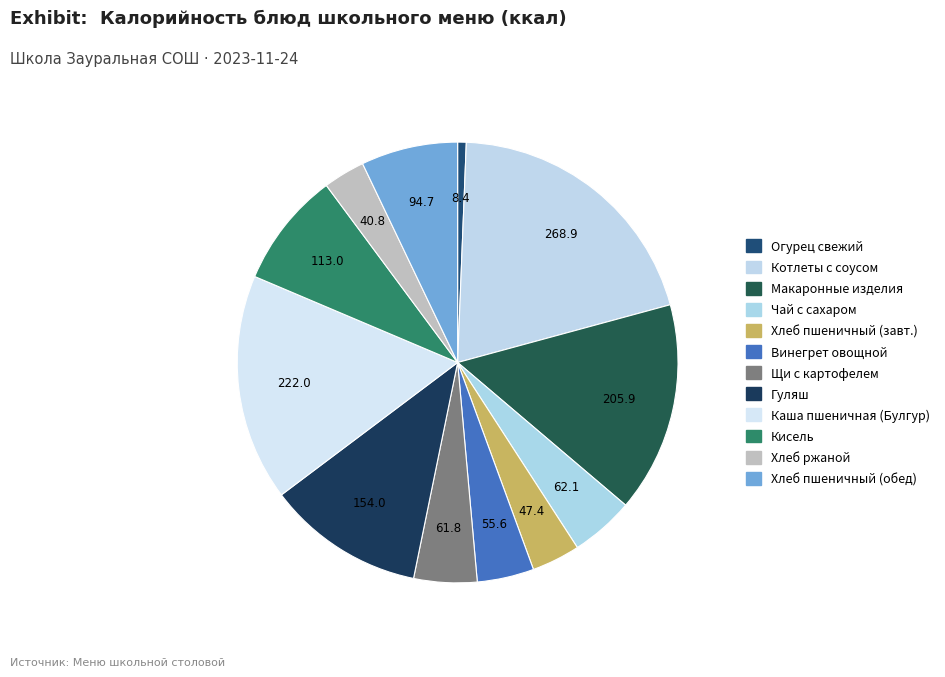

Count the number of slices in the pie.

12